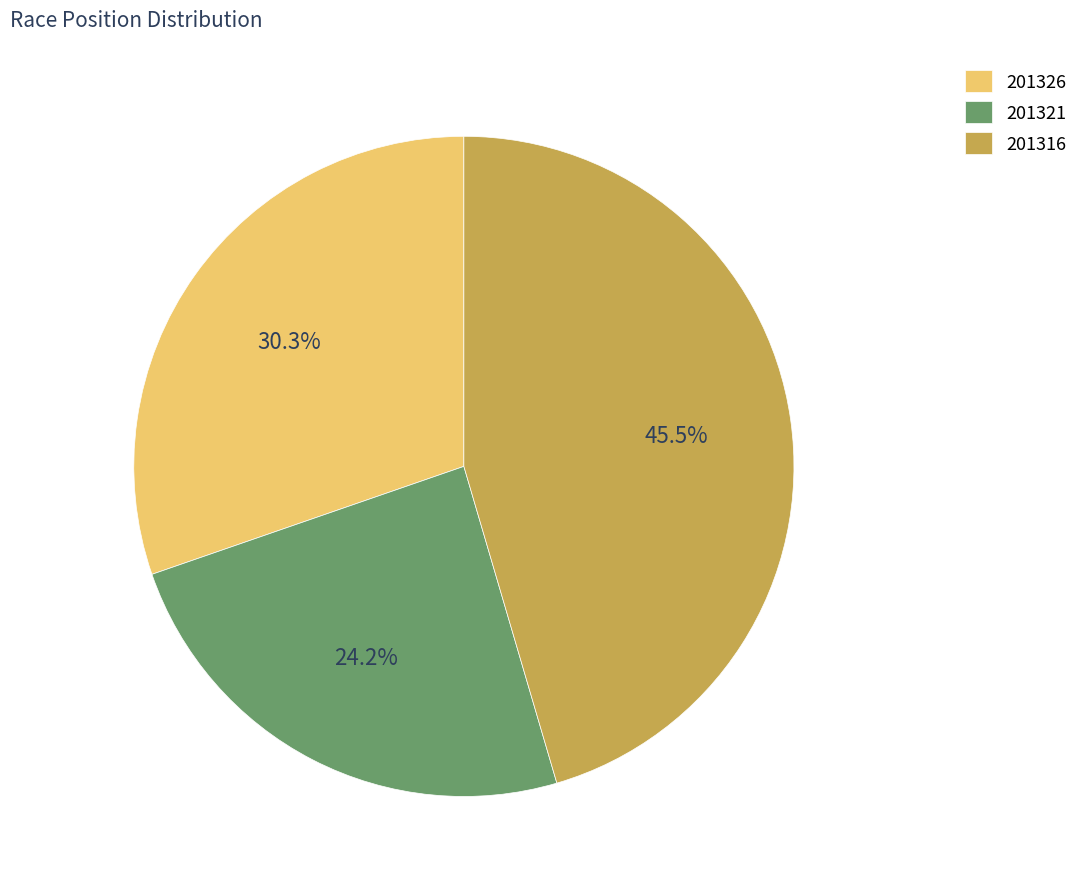

Count the number of slices in the pie.

3